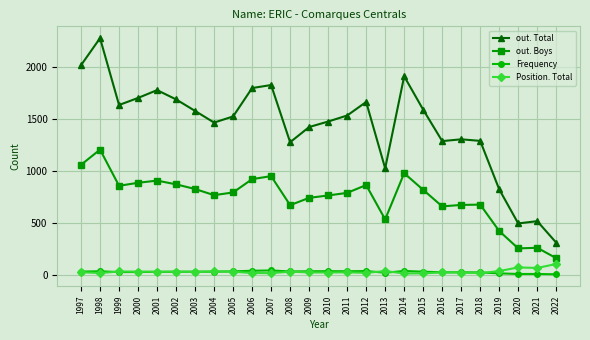

True or false: out. Total has more than 2 interior local peaks.

True